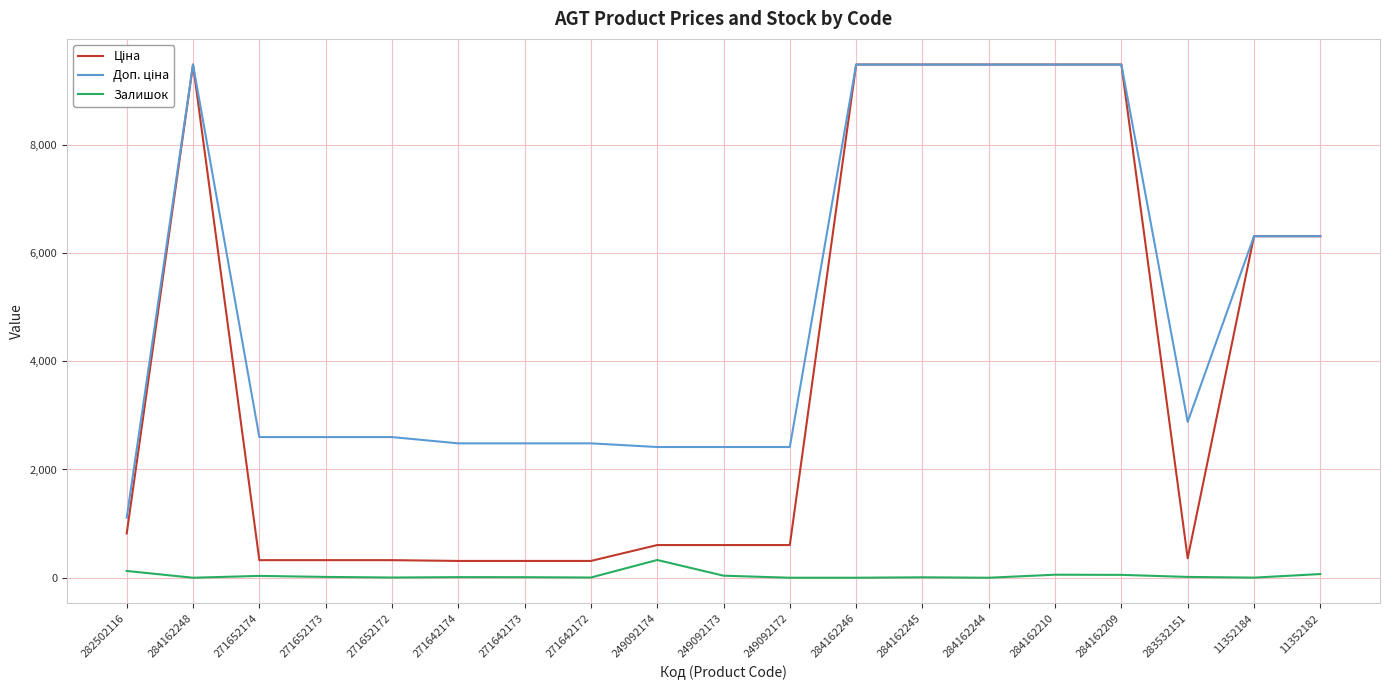

What is the greatest value displayed?

9480.1